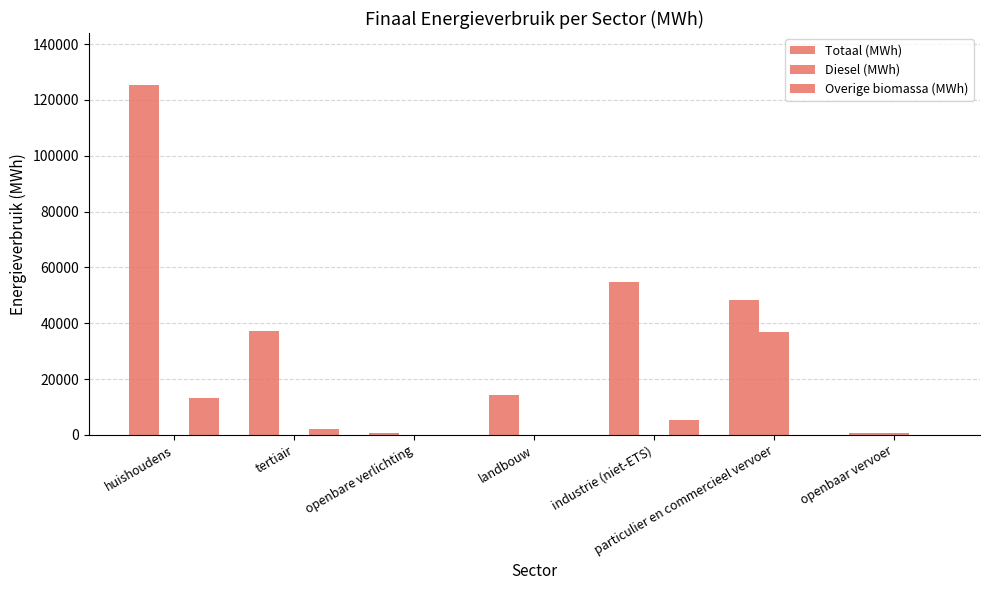

What is the label of the 7th bar from the right?

huishoudens